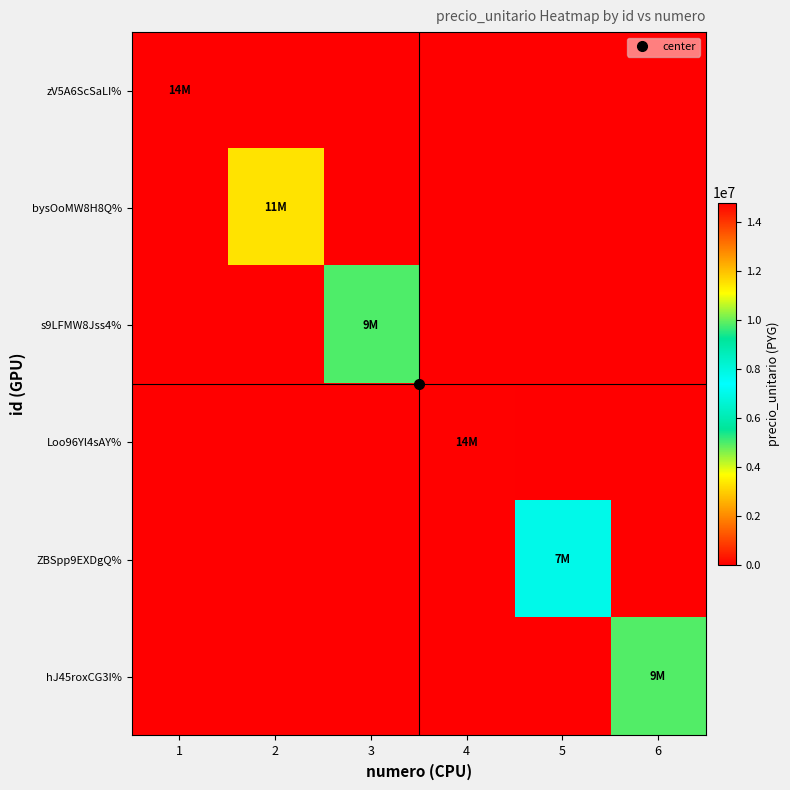

Reading left to right, what are all the values shown in this chart?

zV5A6ScSaLI%: 1=14800000	2=0	3=0	4=0	5=0	6=0
bysOoMW8H8Q%: 1=0	2=11500000	3=0	4=0	5=0	6=0
s9LFMW8Jss4%: 1=0	2=0	3=9800000	4=0	5=0	6=0
Loo96Yl4sAY%: 1=0	2=0	3=0	4=14750000	5=0	6=0
ZBSpp9EXDgQ%: 1=0	2=0	3=0	4=0	5=7800000	6=0
hJ45roxCG3I%: 1=0	2=0	3=0	4=0	5=0	6=9850000